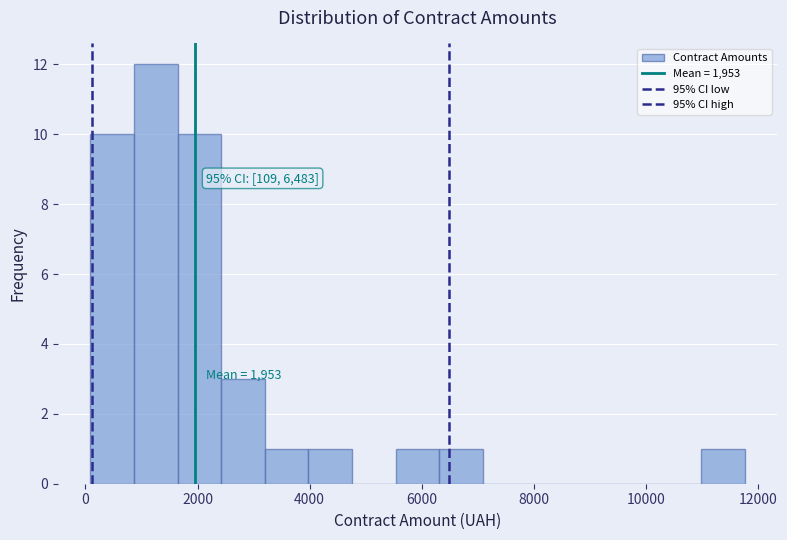

Around what value on the x-axis is the tallest bar? Give the approximate position of its centre, as read against the axis.

1200